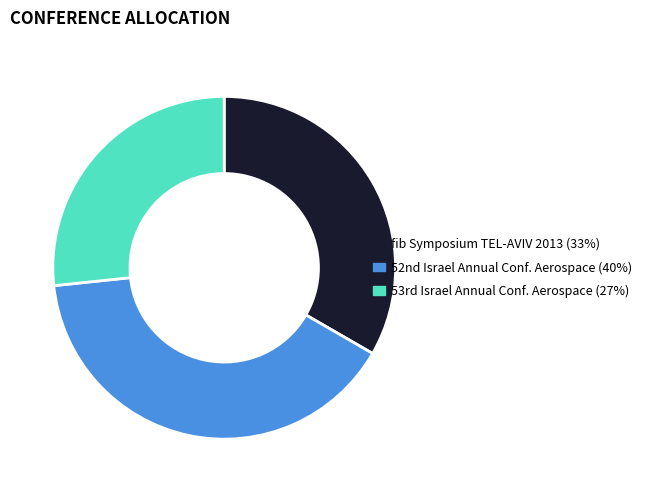

How many slices are in this pie chart?

3